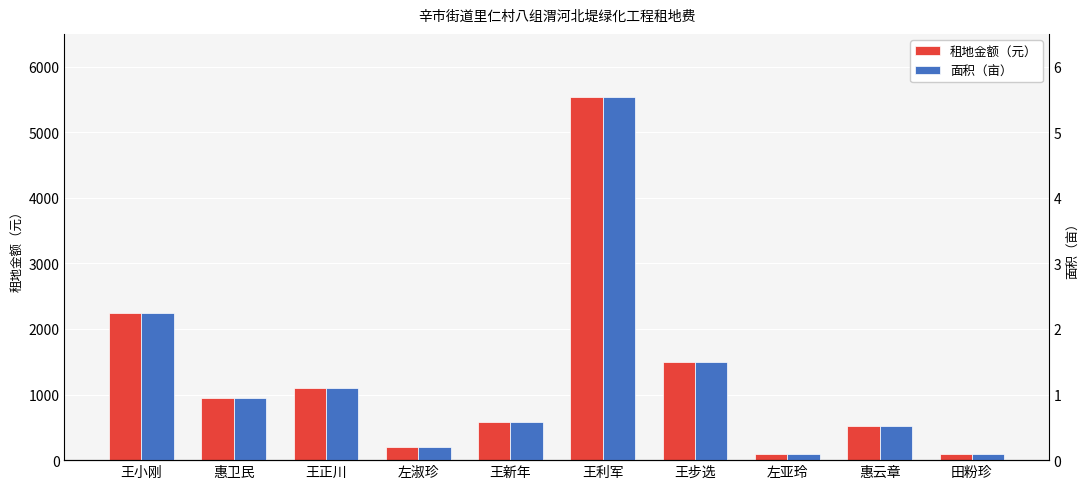

Does the chart contain any negative values?

No